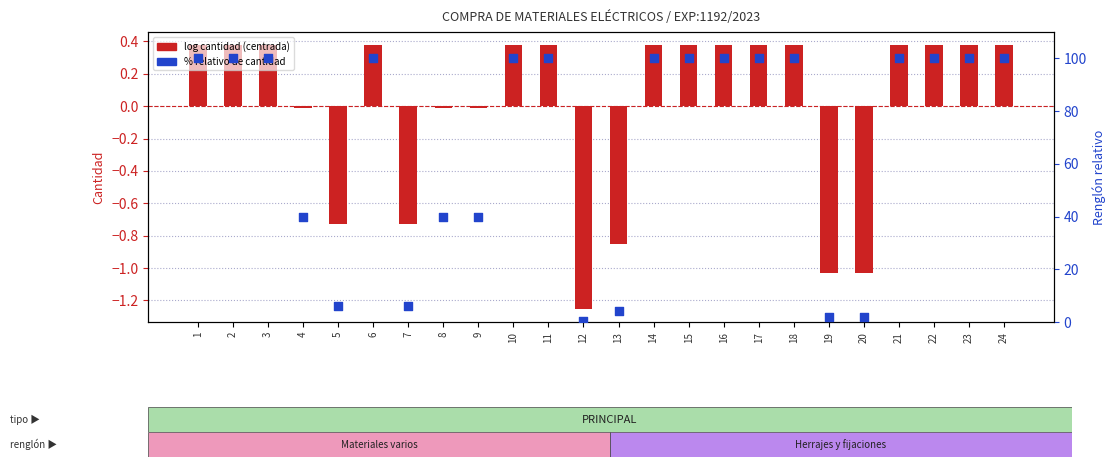

Which series contains the lowest Y value?

log cantidad (centrada)